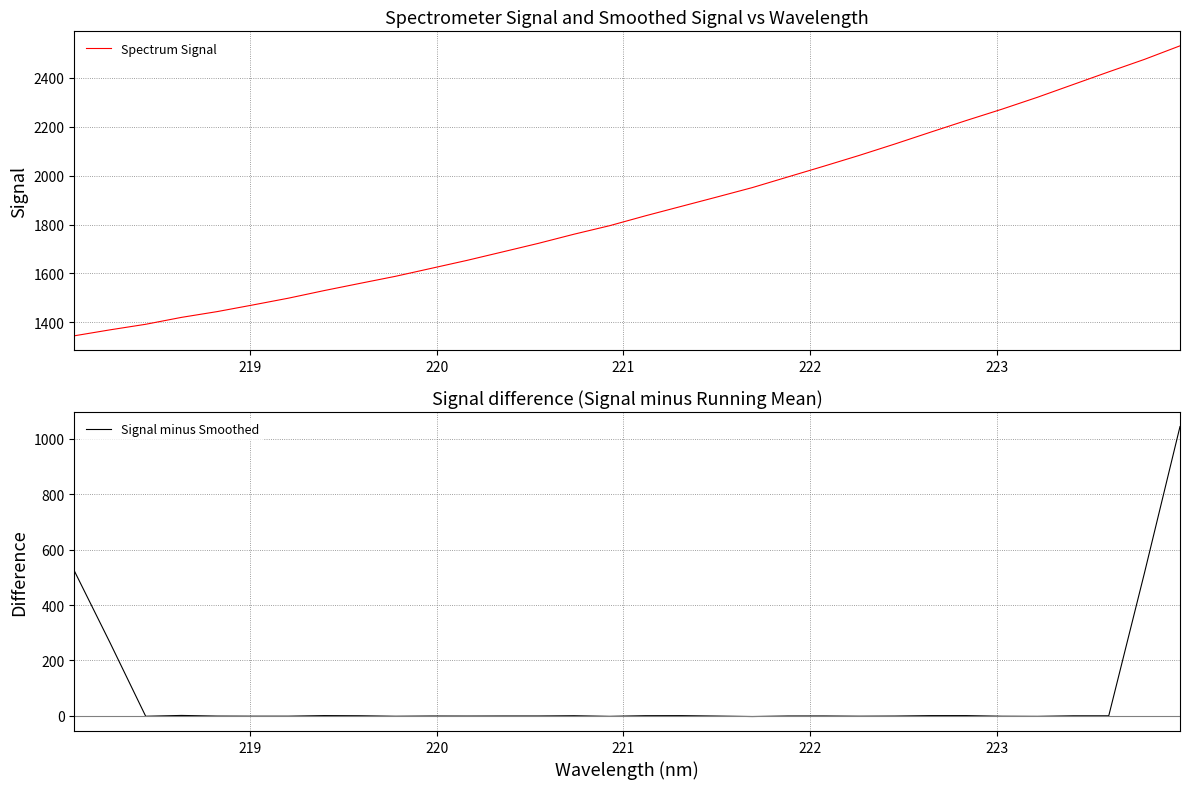

True or false: Spectrum Signal and Signal minus Smoothed intersect in this chart.

False